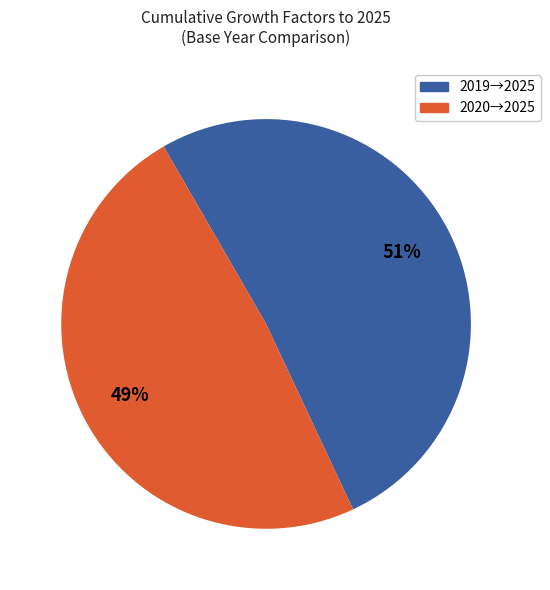

To the nearest percent, what is the average slice percentage?

50%